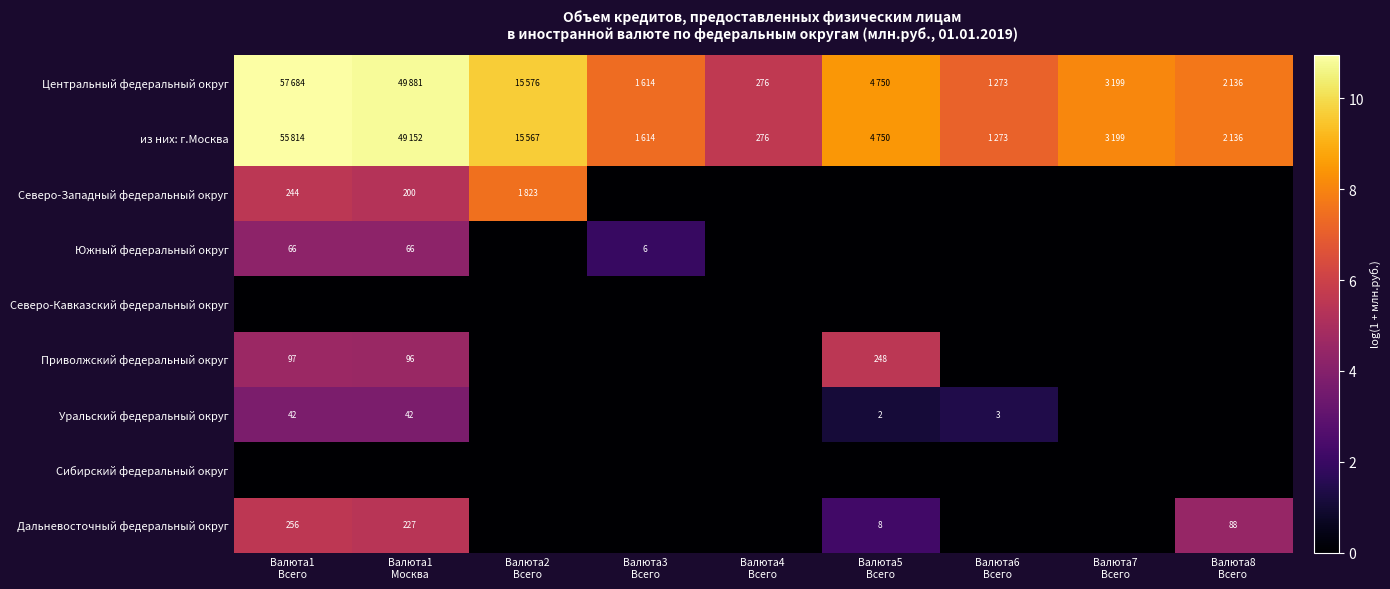

What is the difference between the maximum and minimum values in the Южный федеральный округ series?

4.2